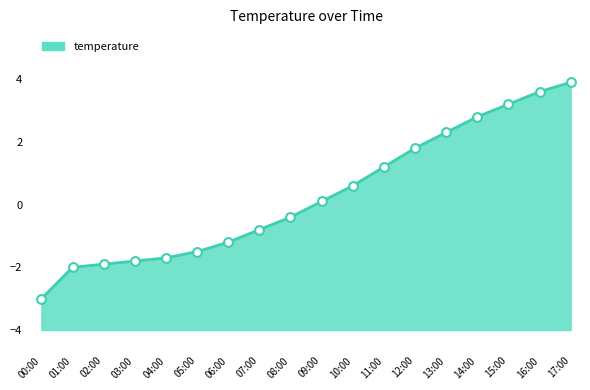

What is the change in value from 01:00 to 10:00?

+2.6